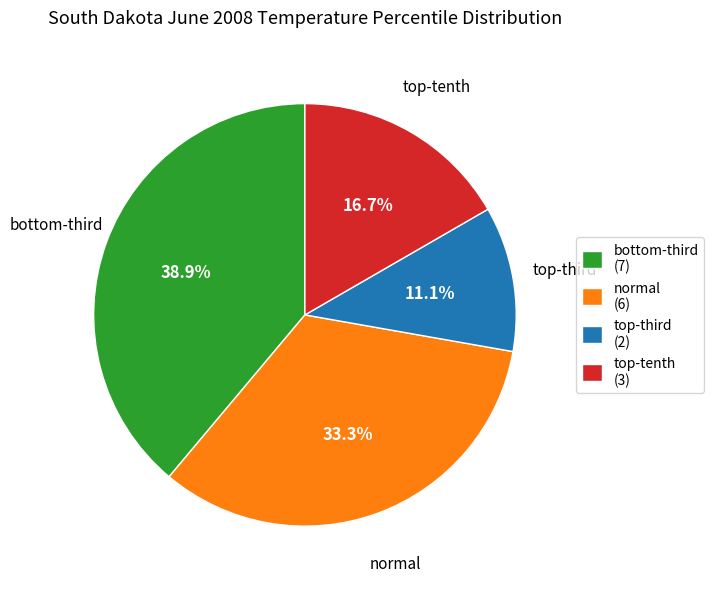

Rank the categories by value from lowest to highest.

top-third, top-tenth, normal, bottom-third